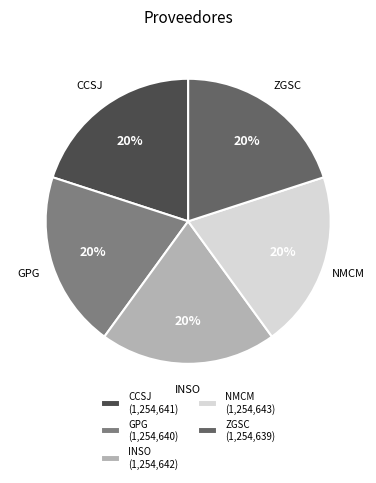

Approximately how many times larger is the value at ZGSC compared to GPG?

1.0